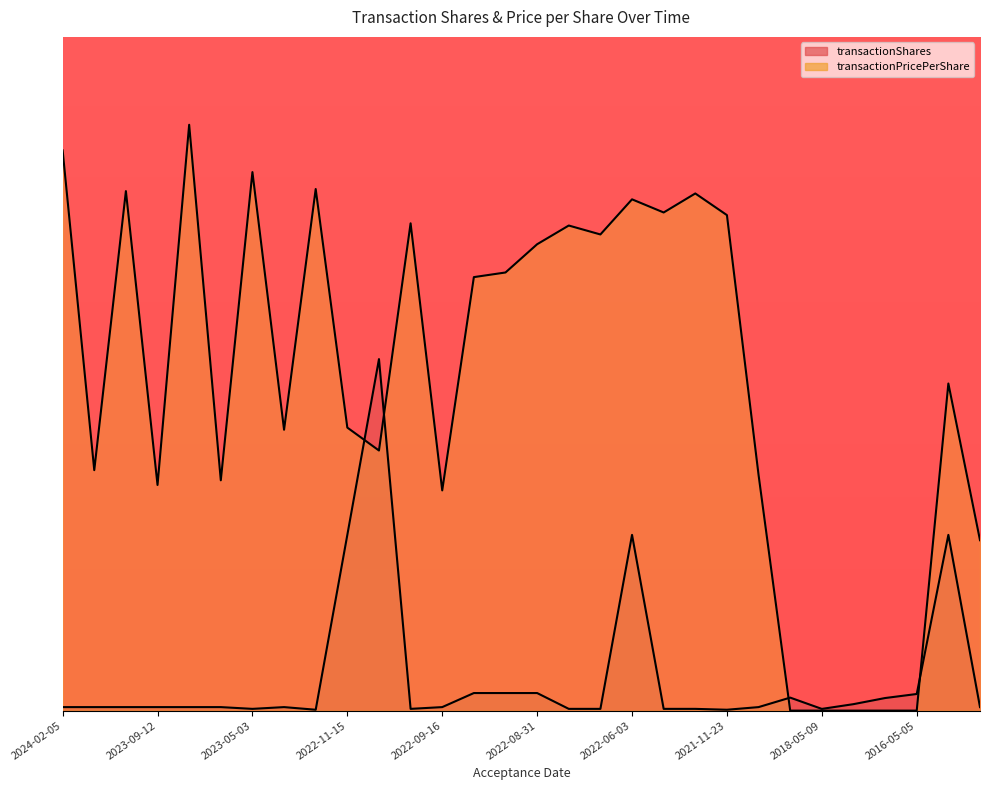

What is the difference between the maximum and minimum values in the transactionPricePerShare series?

1479.5